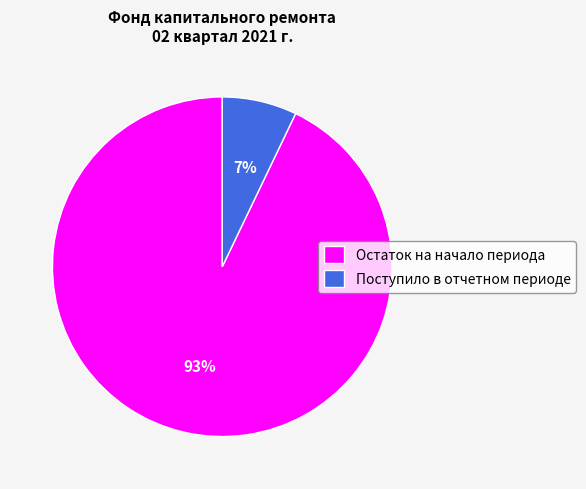

Which has a higher value, Поступило в отчетном периоде or Остаток на начало периода?

Остаток на начало периода